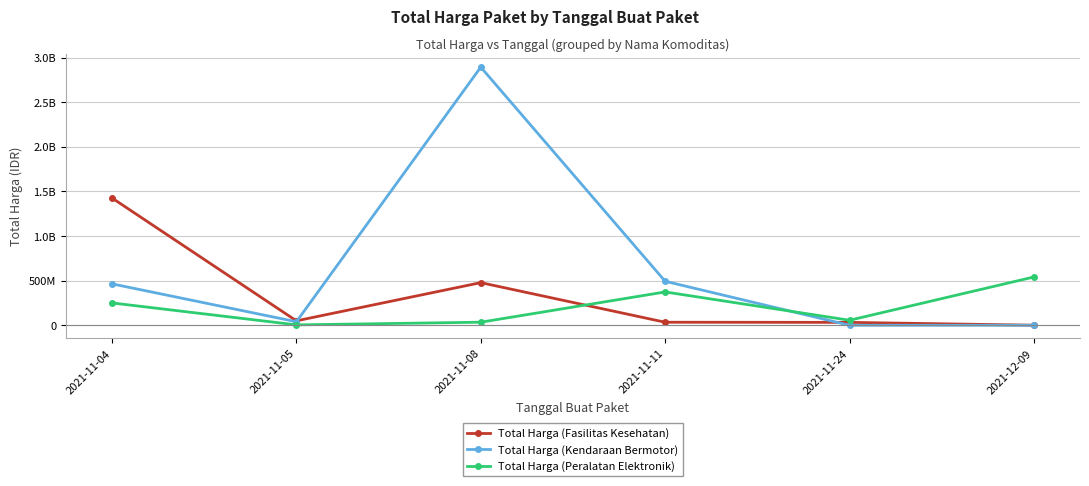

What are all the series names shown in the legend?

Total Harga (Fasilitas Kesehatan), Total Harga (Kendaraan Bermotor), Total Harga (Peralatan Elektronik)